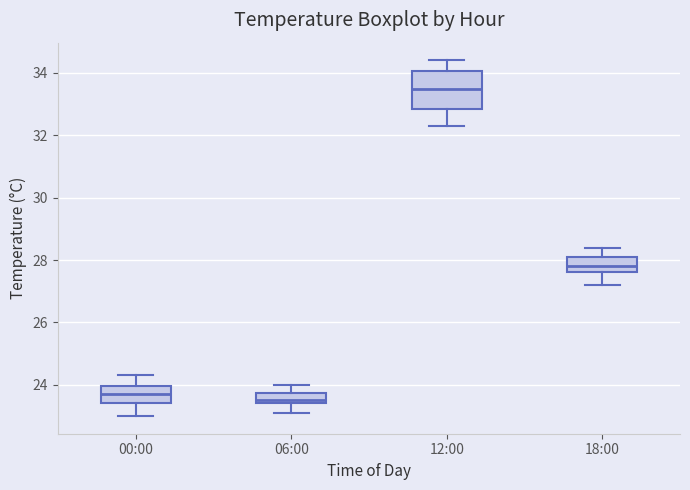

Reading left to right, transcribe this box plot: for each box, give where its median line is, the range the box spans, and where its two whiskers end, as read against the y-axis. The values are not printed on the chart, so give them approximately, as read against the axis.

00:00: median 23.8, box 23.4 to 24.0, whiskers 23.0 to 24.4
06:00: median 23.6, box 23.4 to 23.8, whiskers 23.2 to 24.0
12:00: median 33.6, box 32.8 to 34.0, whiskers 32.4 to 34.4
18:00: median 27.8, box 27.6 to 28.2, whiskers 27.2 to 28.4